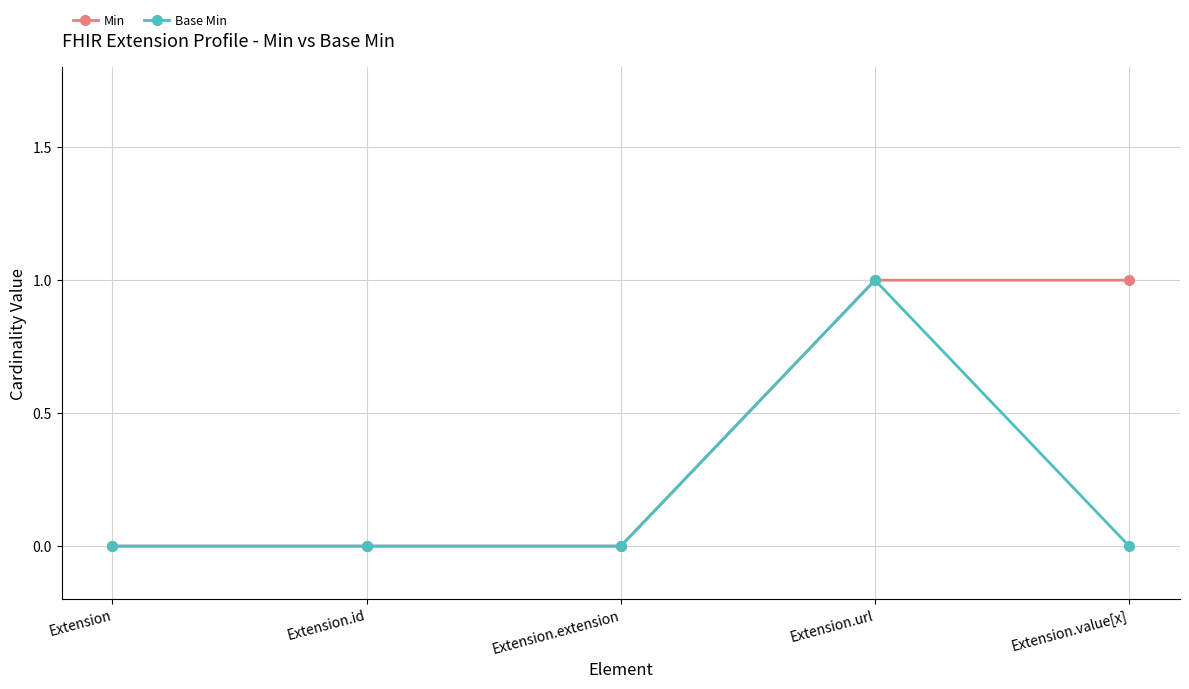

Between Extension.url and Extension.value[x], which series saw the biggest shift?

Base Min